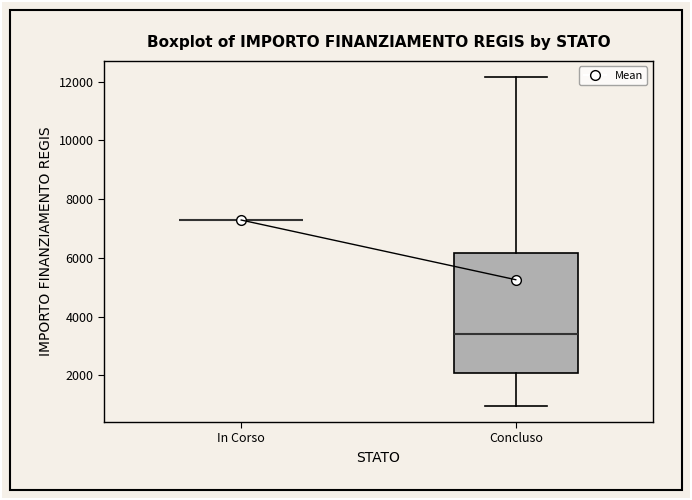

Comparing the boxes themselves (not the whiskers), which one is the tallest?

Concluso